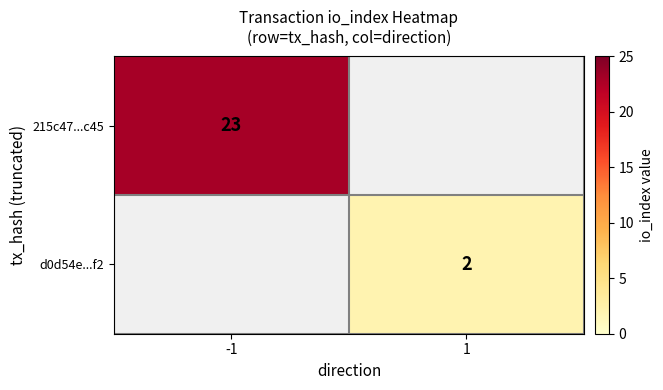

Is it true that d0d54e...f2 equals 2 at 1?

True